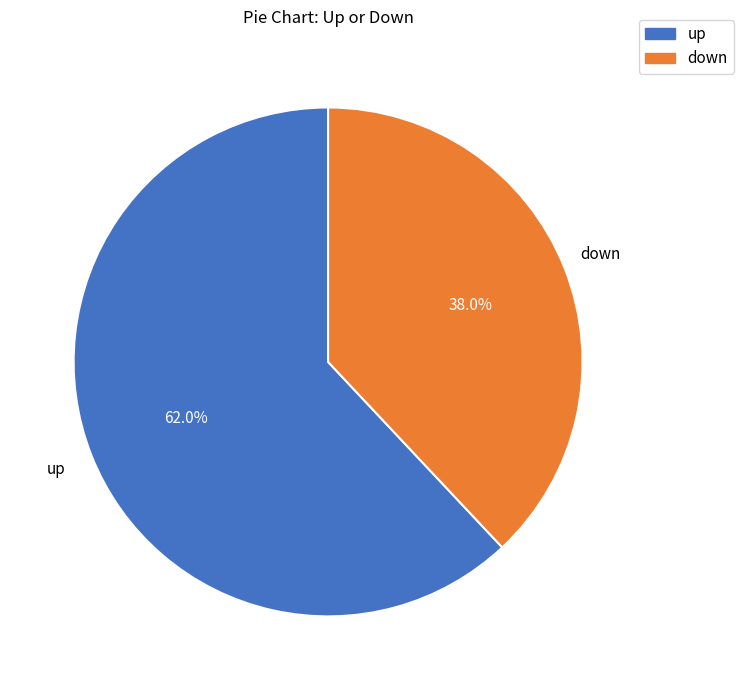

To the nearest percent, what is the combined percentage of down and up?

100%